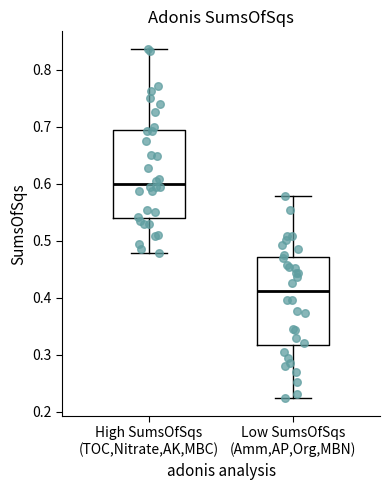

Which box's median line is the lowest?

Low SumsOfSqs (Amm,AP,Org,MBN)